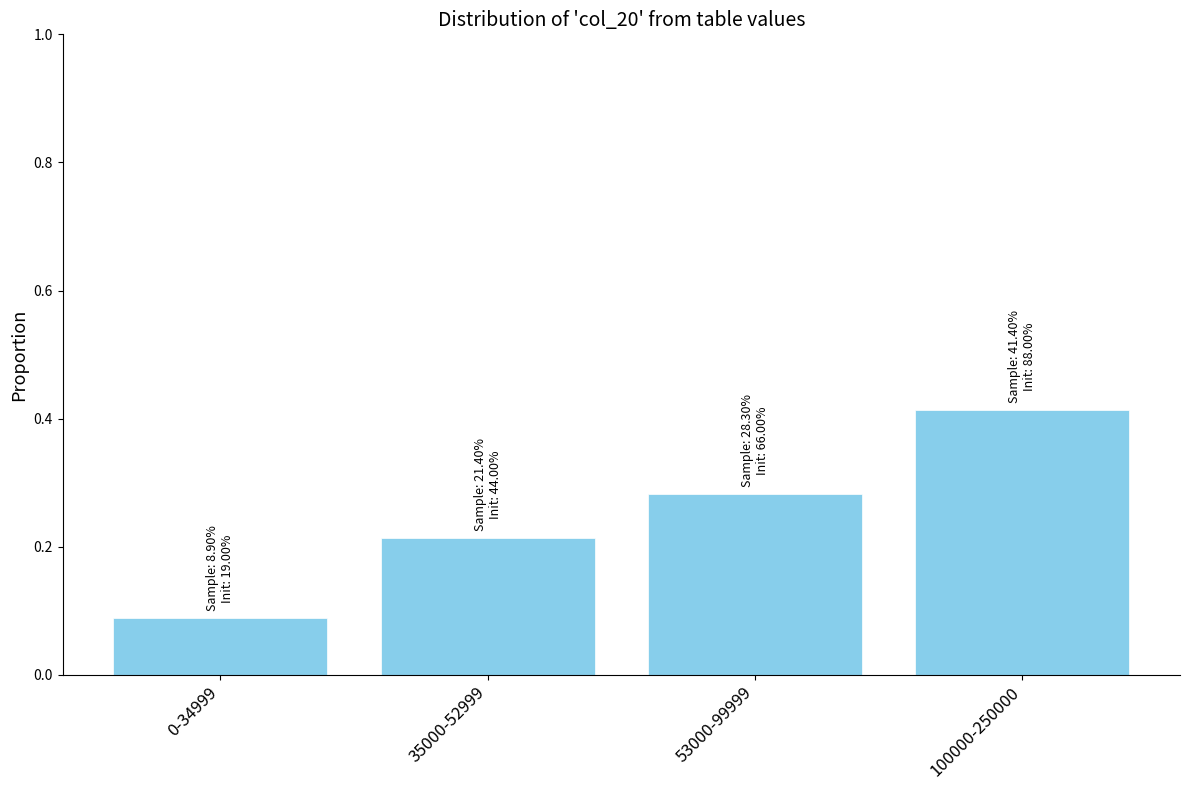

Is it true that the value at 35000-52999 is 0.3?

False